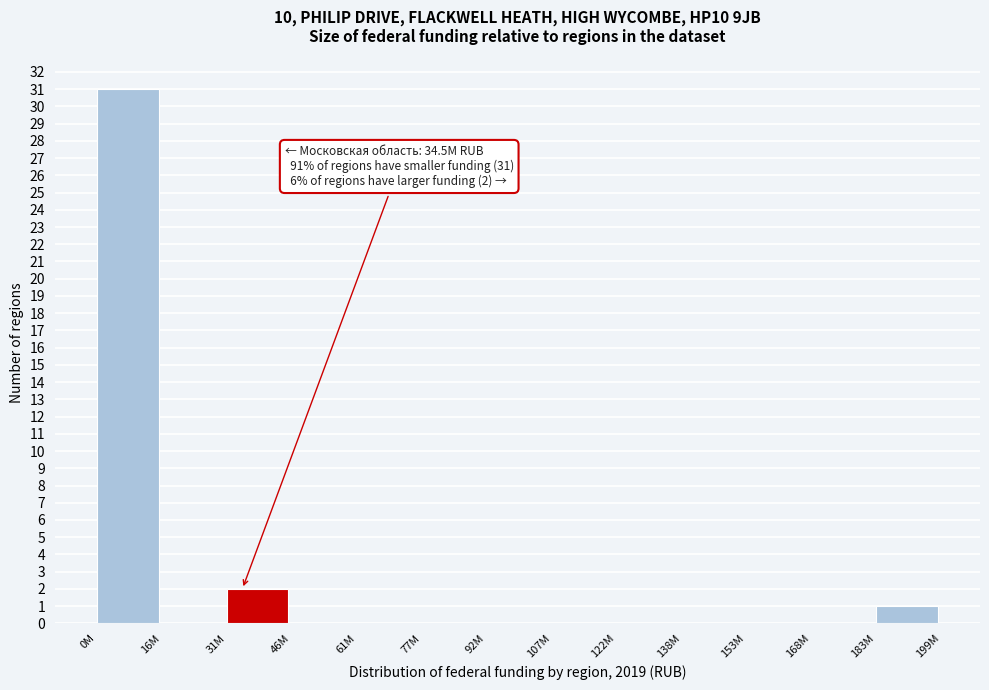

Reading left to right, list all the values displayed in this chart.

0M=31	16M=0	31M=2	46M=0	61M=0	77M=0	92M=0	107M=0	122M=0	138M=0	153M=0	168M=0	183M=1